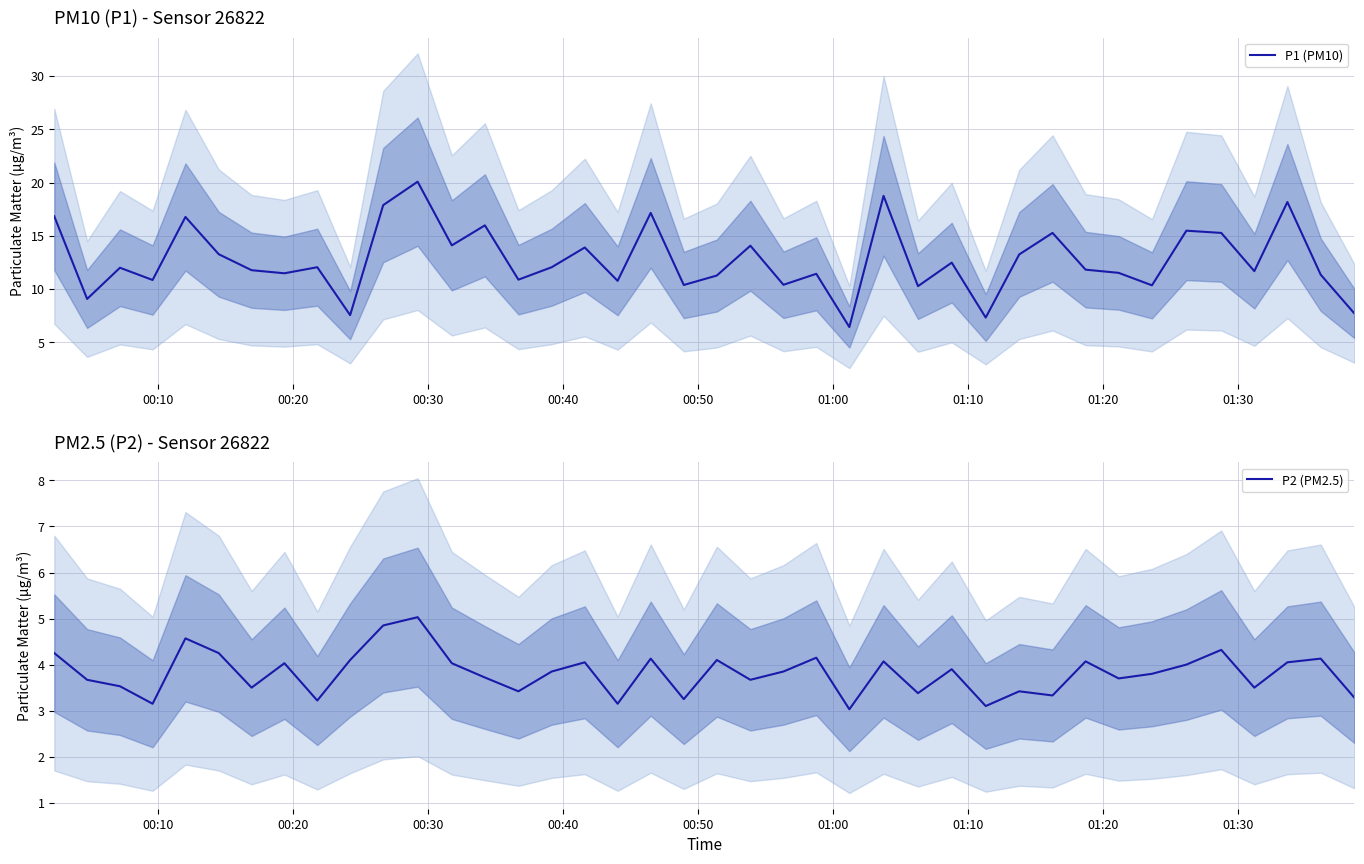

What is the lowest value of the P2 (PM2.5) series?

3.0